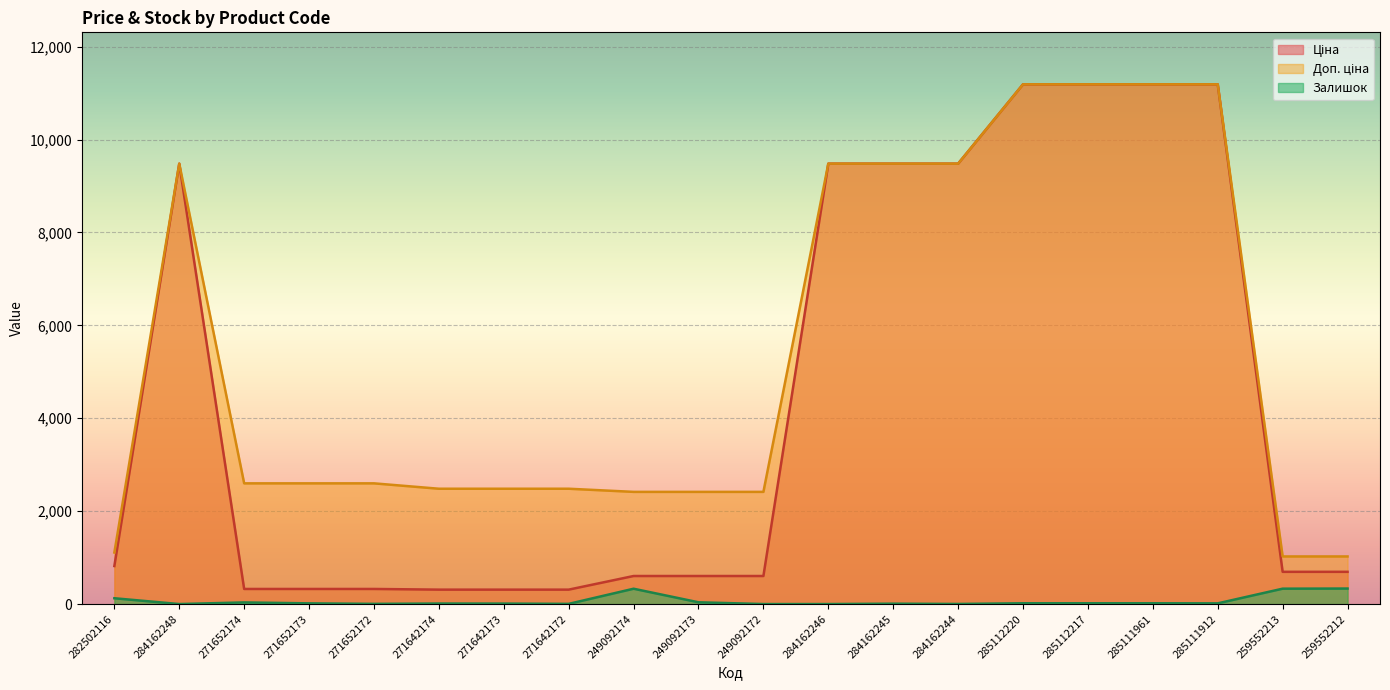

List the labels in order of Залишок value, largest first.

259552212, 259552213, 249092174, 282502116, 249092173, 271652174, 285112220, 285112217, 285111961, 271652173, 285111912, 271642174, 271642173, 284162245, 271652172, 271642172, 284162244, 284162248, 249092172, 284162246